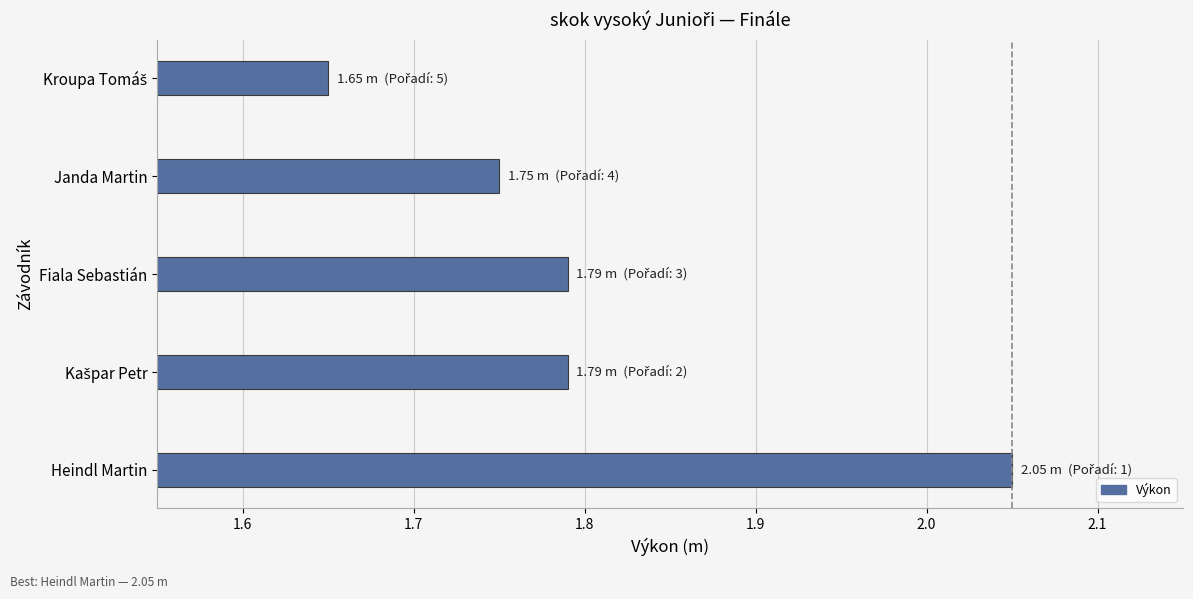

How many bars are there in total?

5